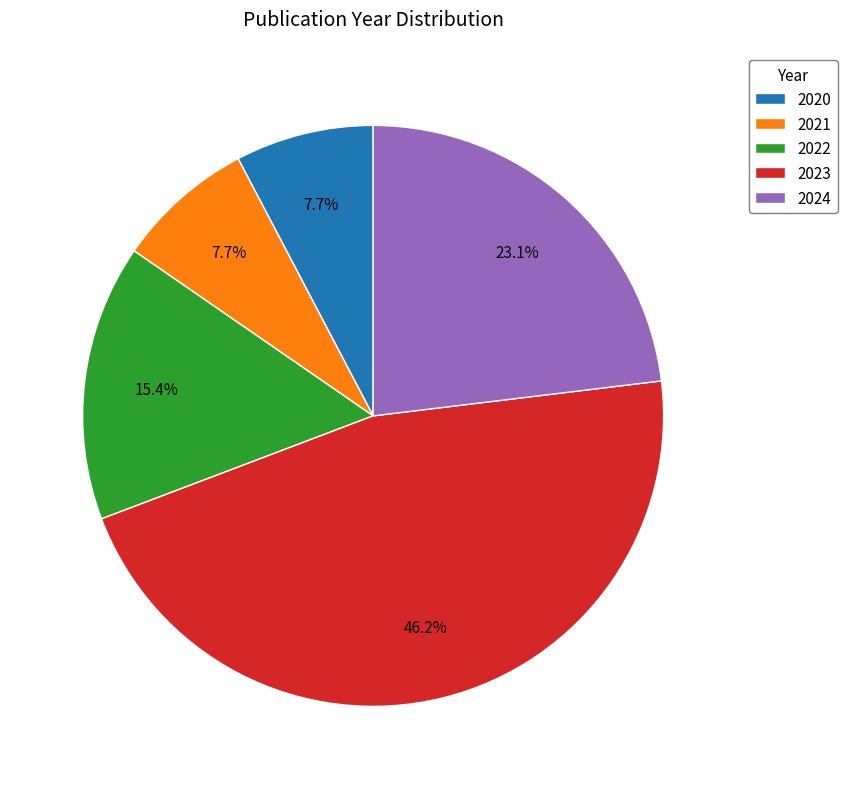

Does 2023 represent more than half of the total?

No